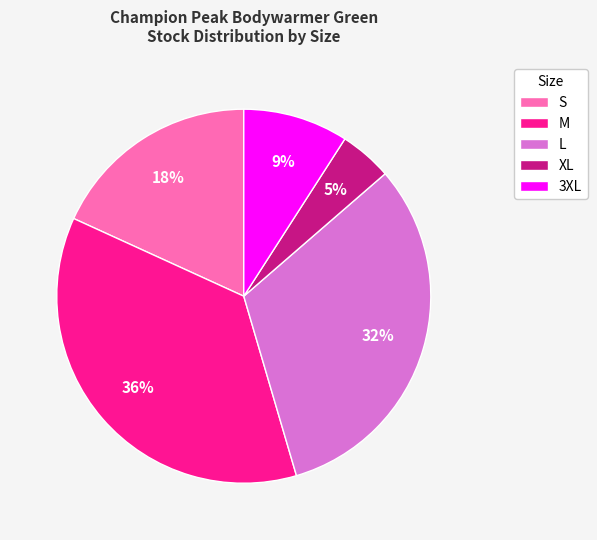

To the nearest percent, what is the difference between the S and 3XL slice percentages?

9%